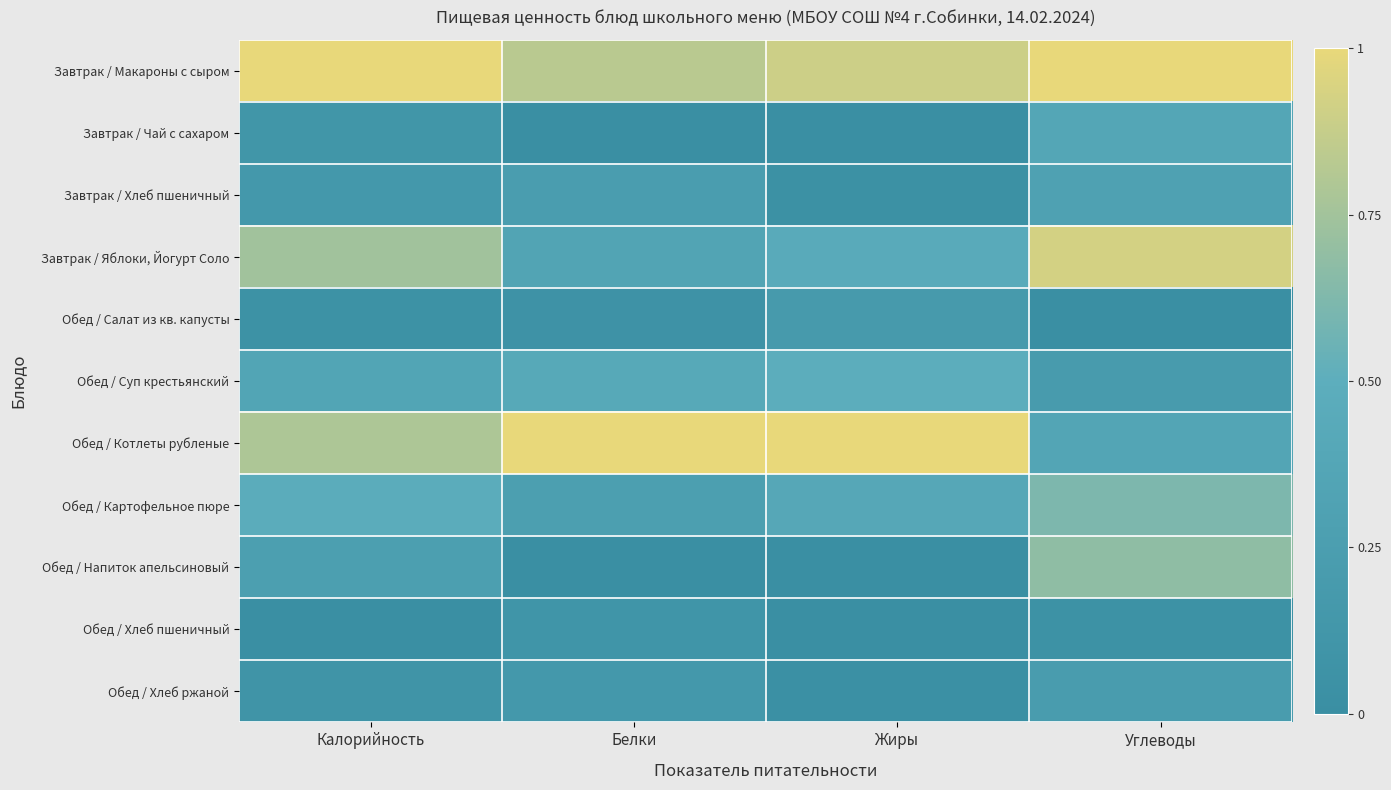

At which category does the chart reach its minimum across all series?

Жиры